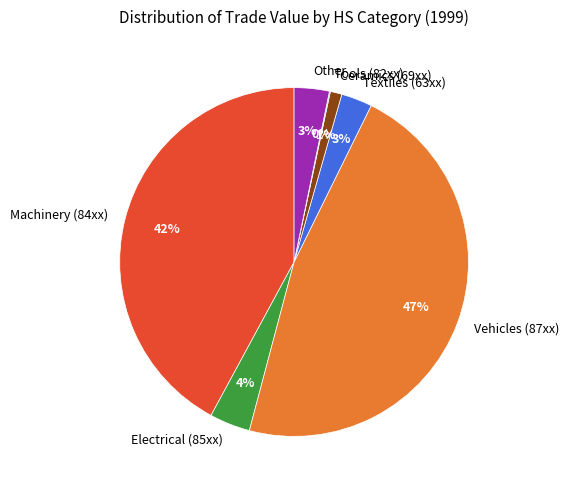

To the nearest percent, what is the difference between the largest and smallest slice percentages?

47%